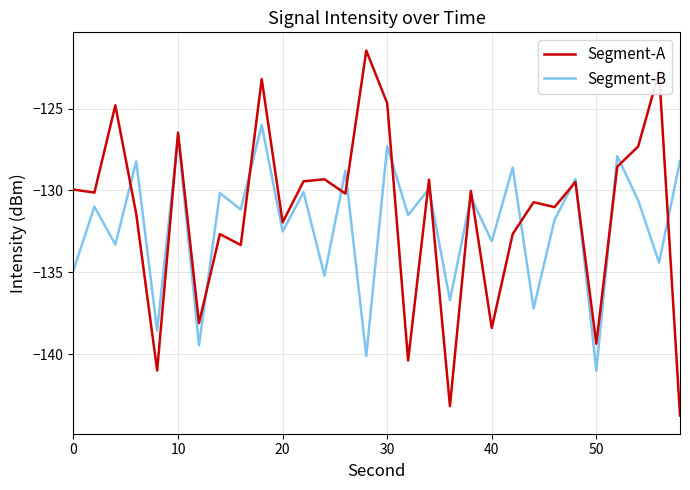

What is the highest value of the Segment-A series?

-121.5